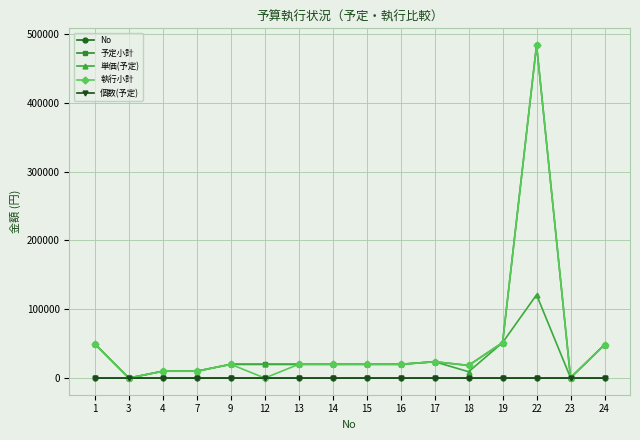

Is the value of 単価(予定) at 19 greater than the value of 個数(予定) at 9?

Yes